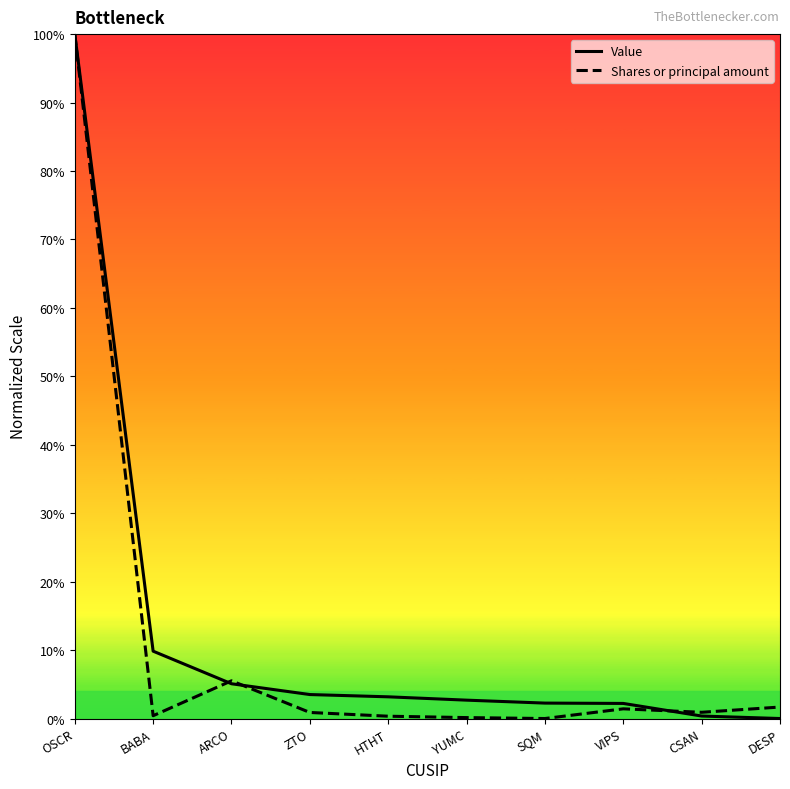

Does the chart have visible grid lines?

No